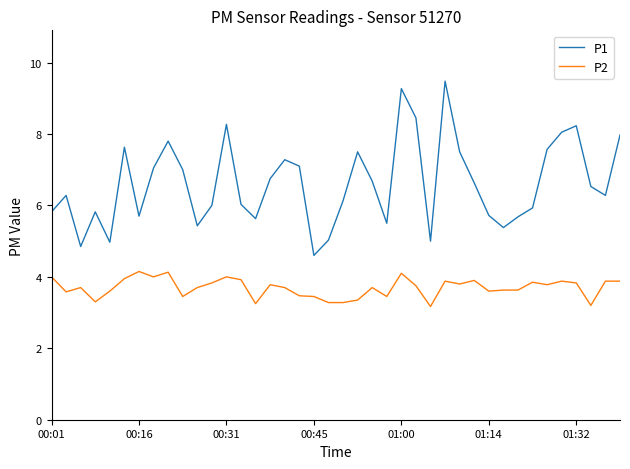

List the series in order of their overall mean, lowest first.

P2, P1